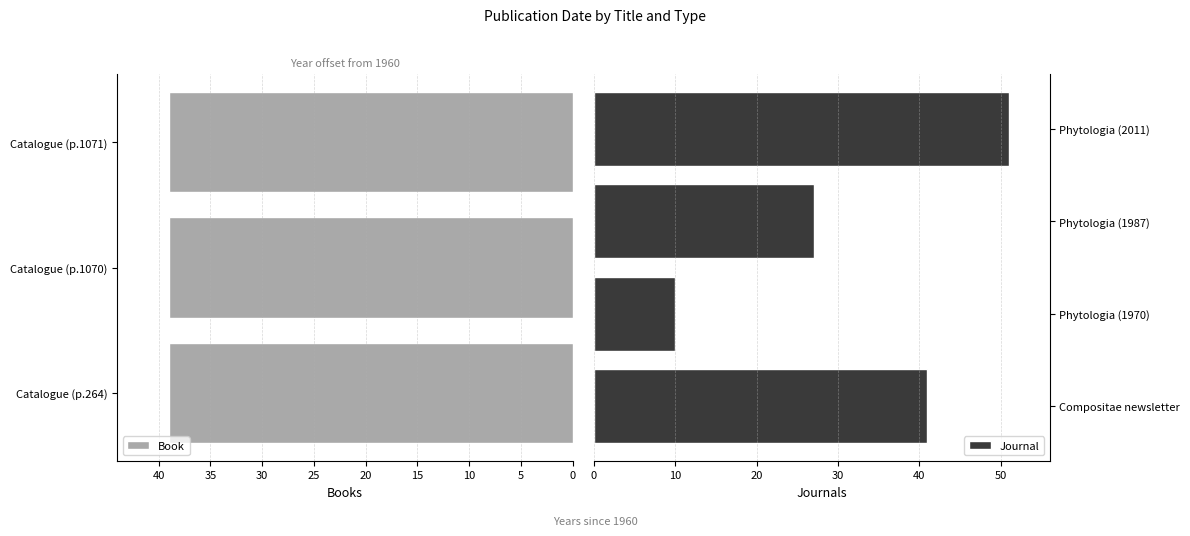

What is the maximum value shown in the chart?

51